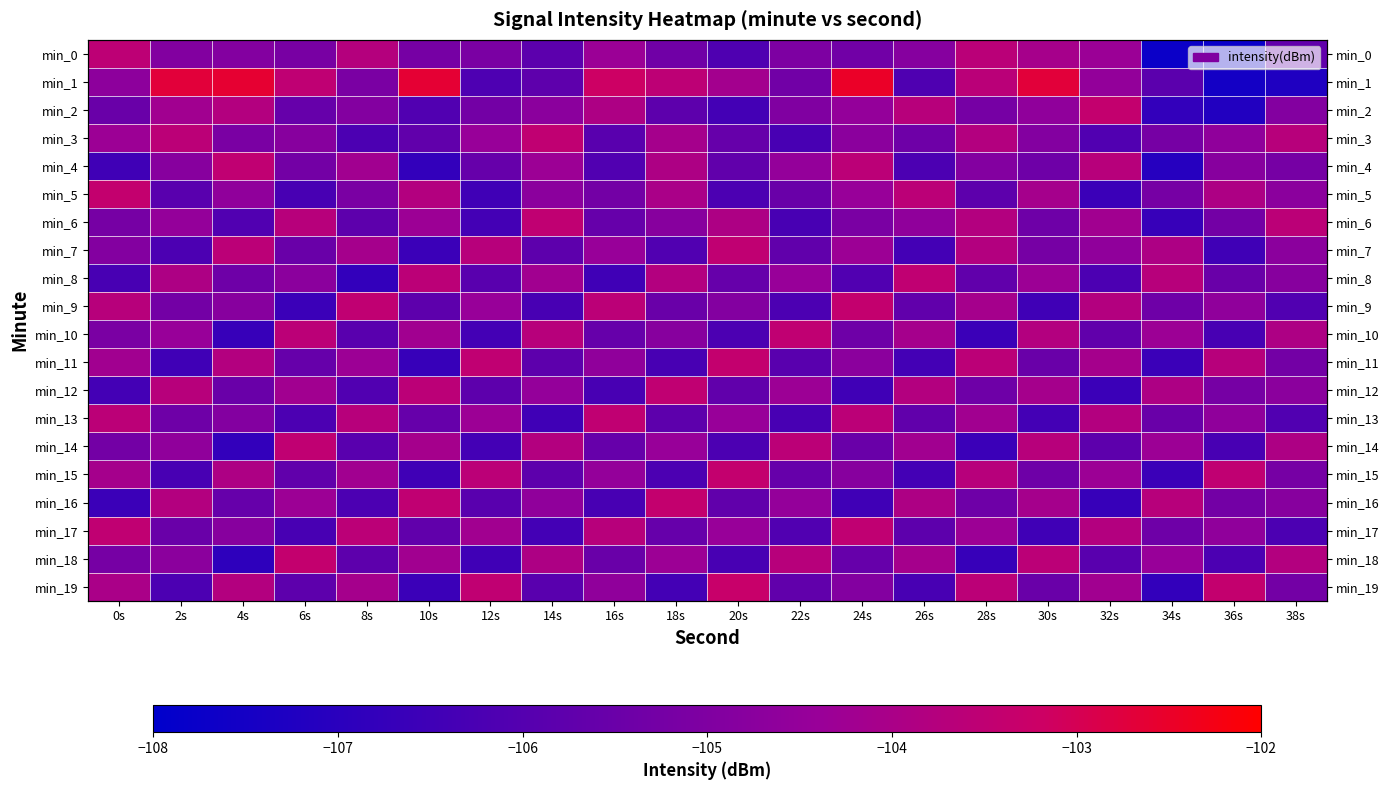

What is the minimum value for min_11?

-106.7